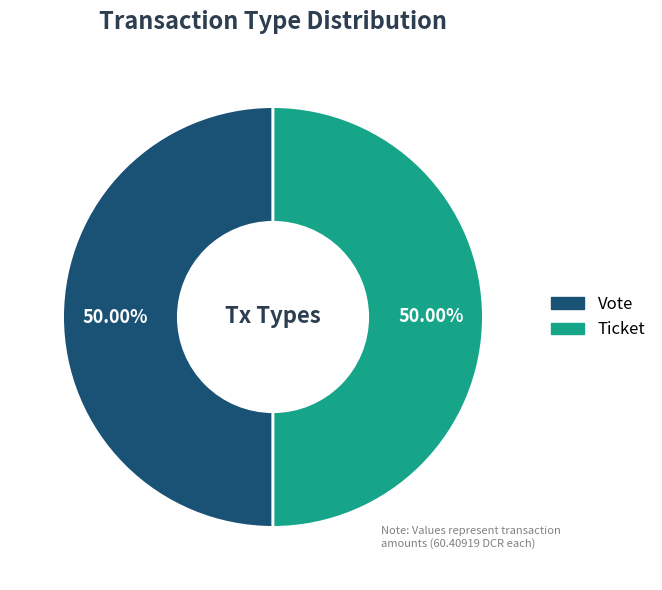

How many segments does this pie chart have?

2